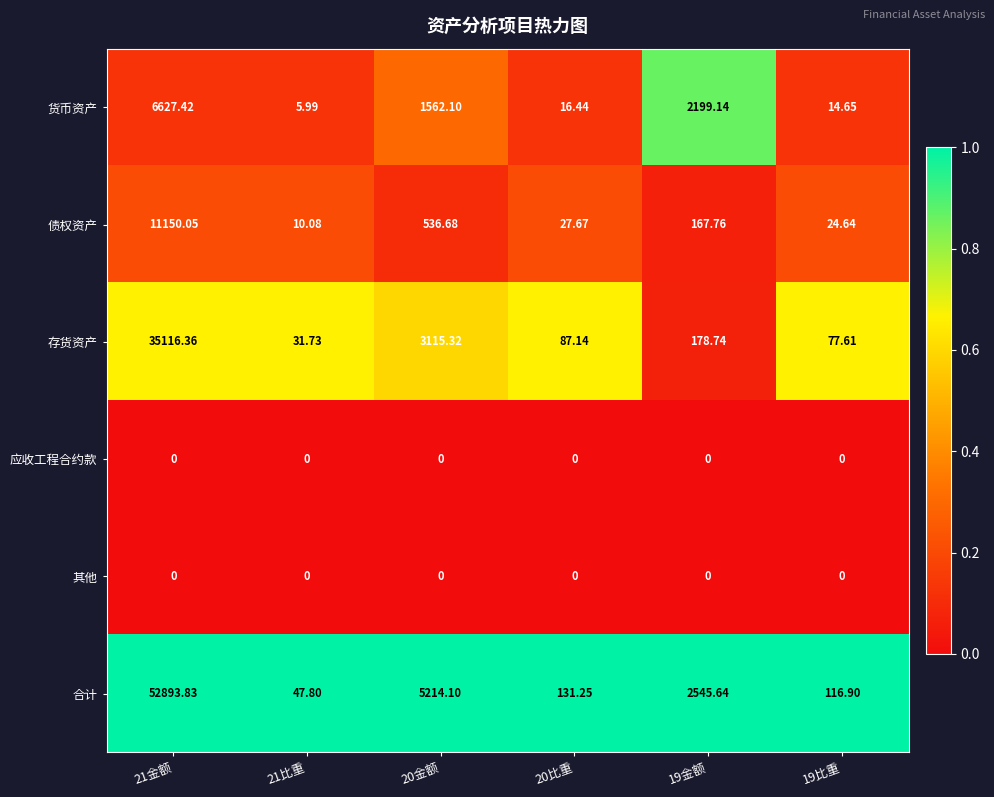

Which series has the widest spread of values?

合计